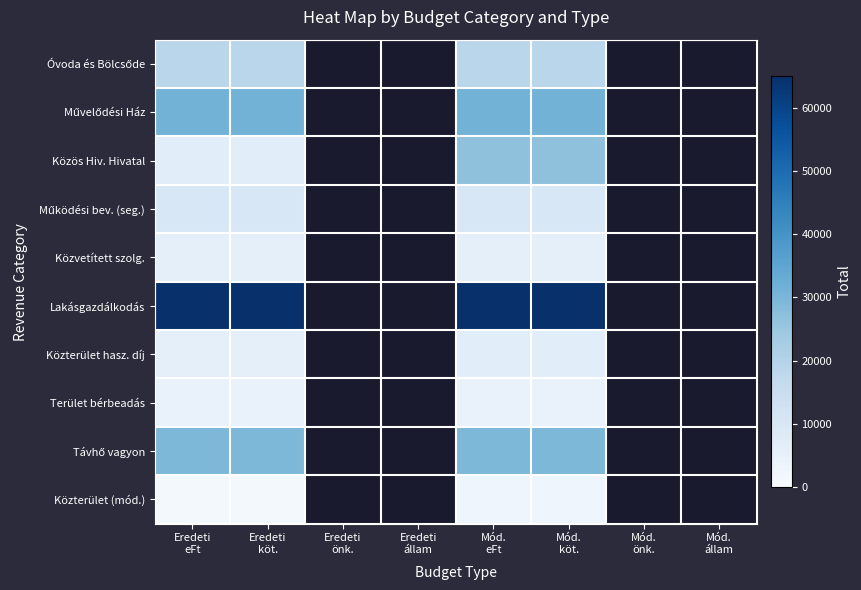

Between Mód.
köt. and Eredeti
eFt, which is larger?

Mód.
köt.